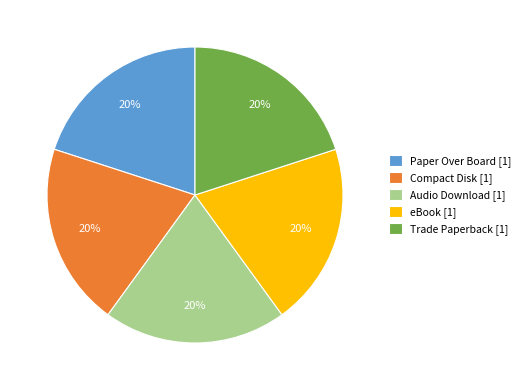

Is the sum of Compact Disk [1] and Paper Over Board [1] greater than half?

No